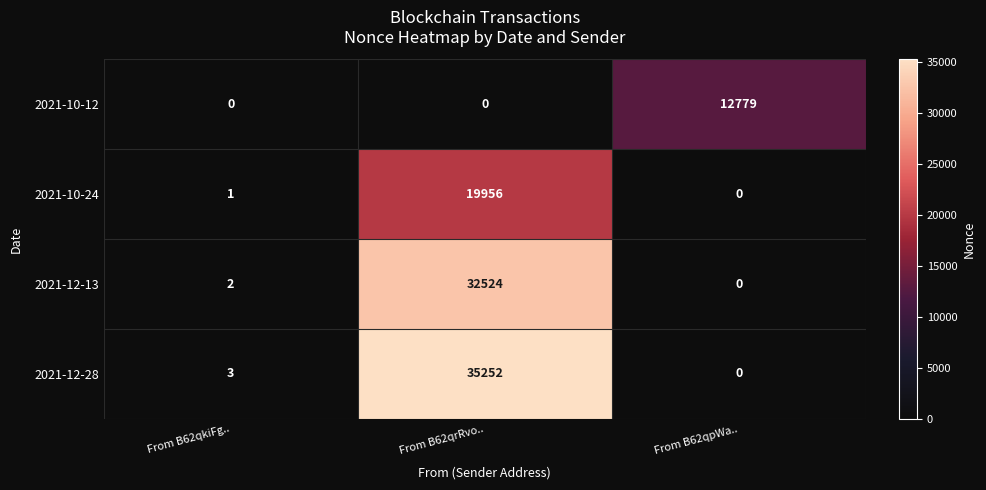

At which label does 2021-12-13 reach its minimum?

From B62qpWa..